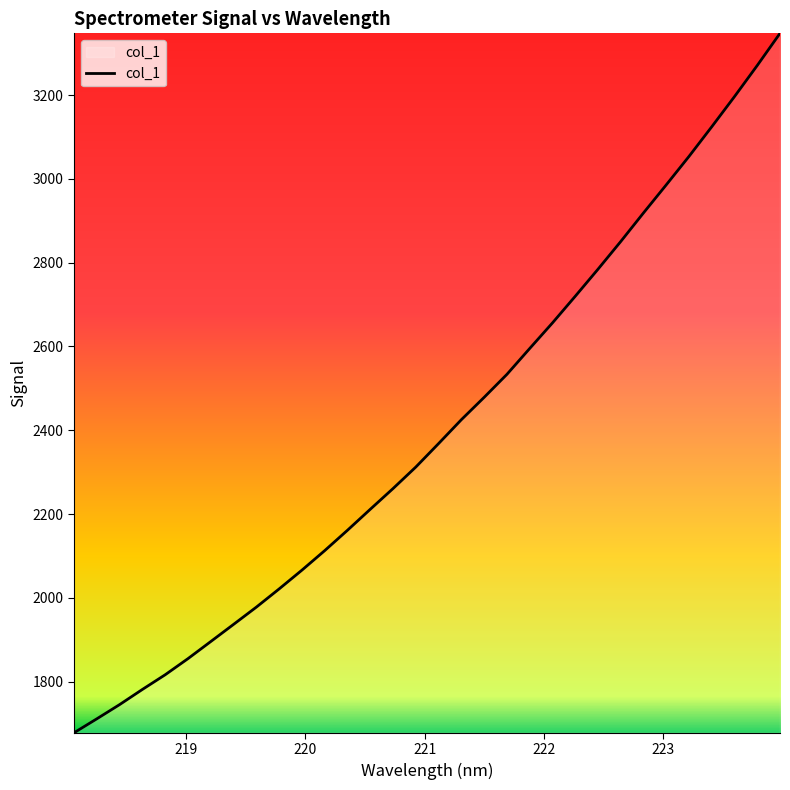

What is the greatest value displayed?

3347.8